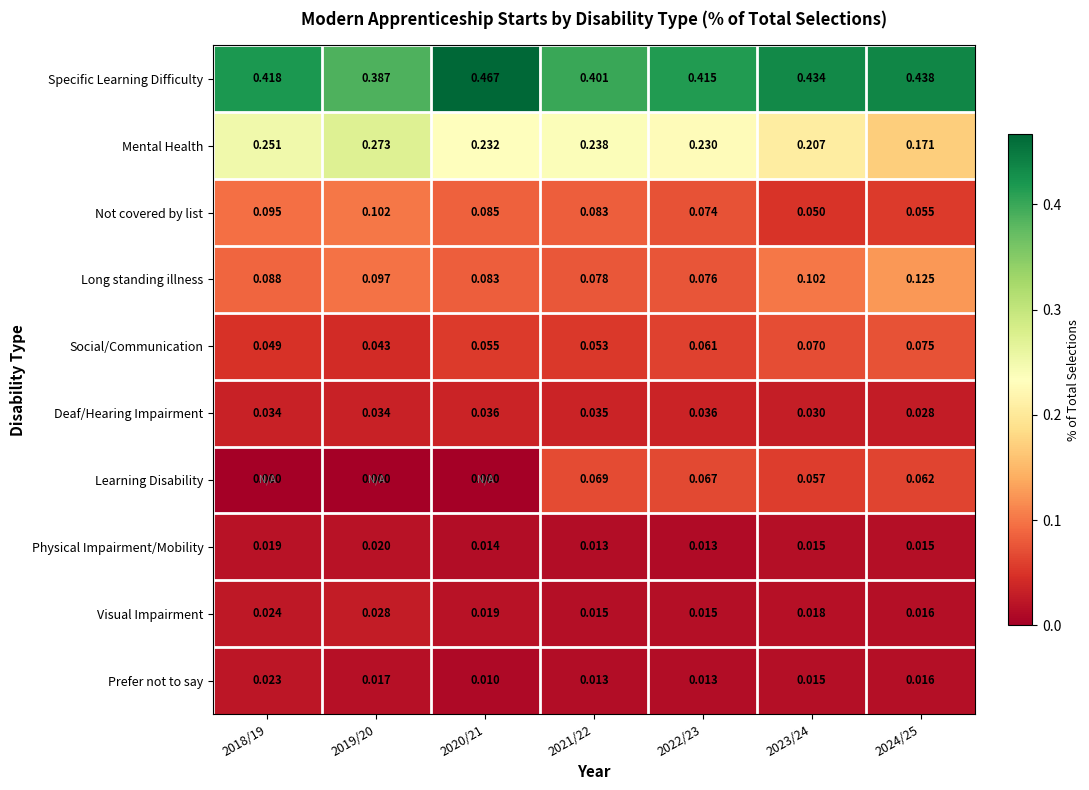

At 2018/19, list the series in order from smallest to largest.

Learning Disability, Physical Impairment/Mobility, Prefer not to say, Visual Impairment, Deaf/Hearing Impairment, Social/Communication, Long standing illness, Not covered by list, Mental Health, Specific Learning Difficulty